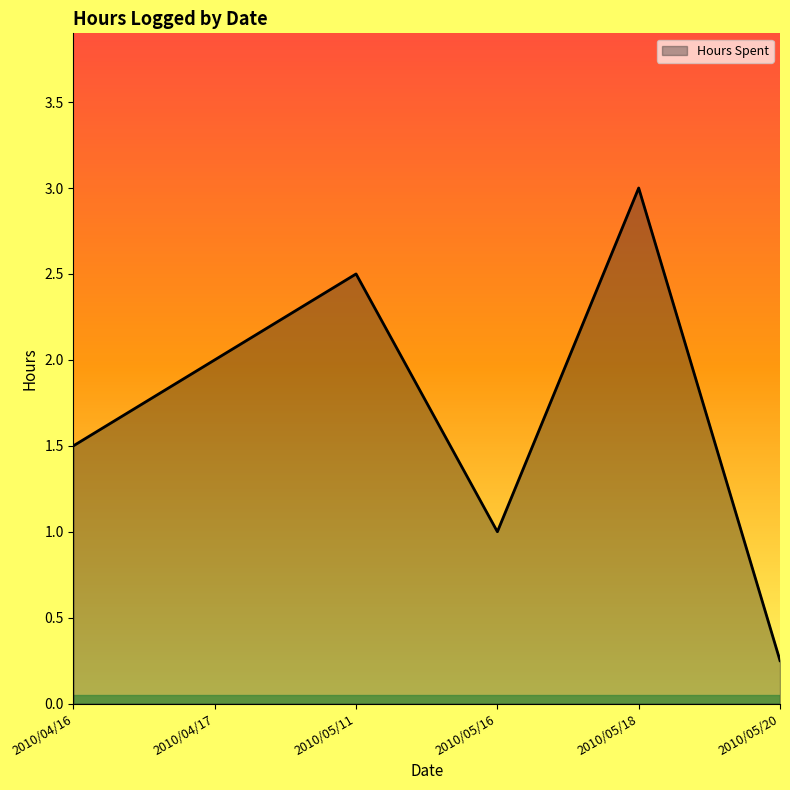

How many categories are shown in the chart?

6